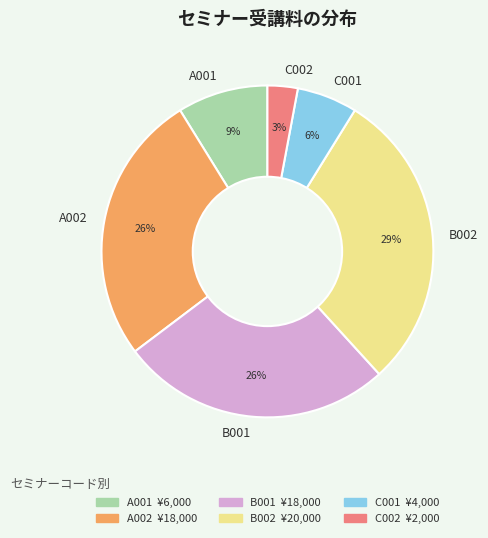

Which has a higher value, C002 or B001?

B001